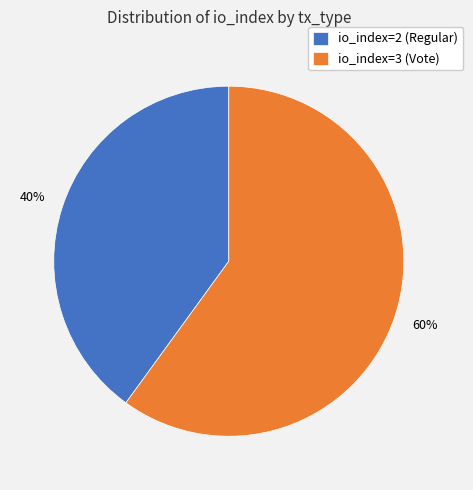

What is the majority slice?

io_index=3 (Vote)